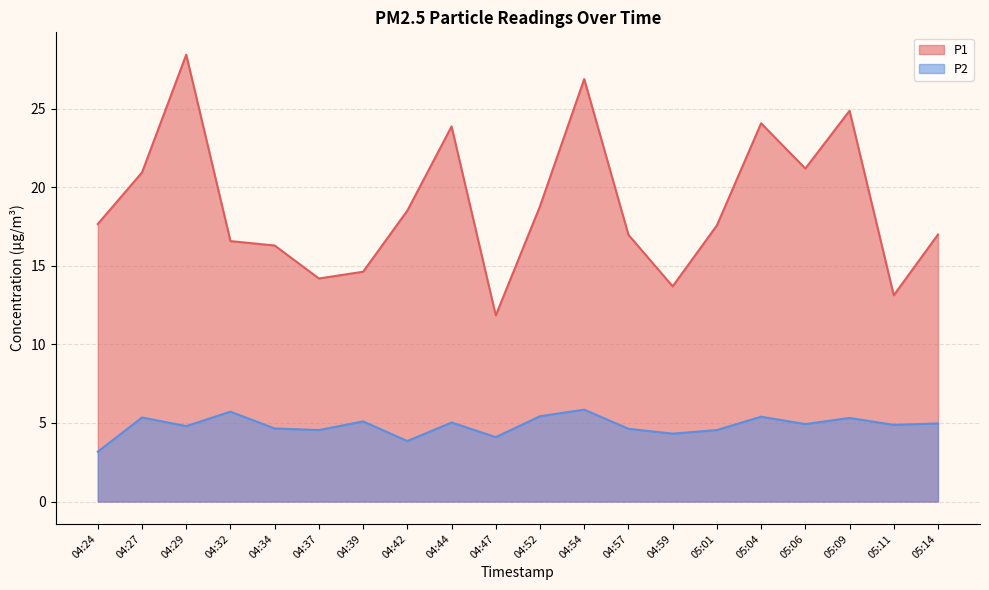

At 04:54, list the series in order from smallest to largest.

P2, P1